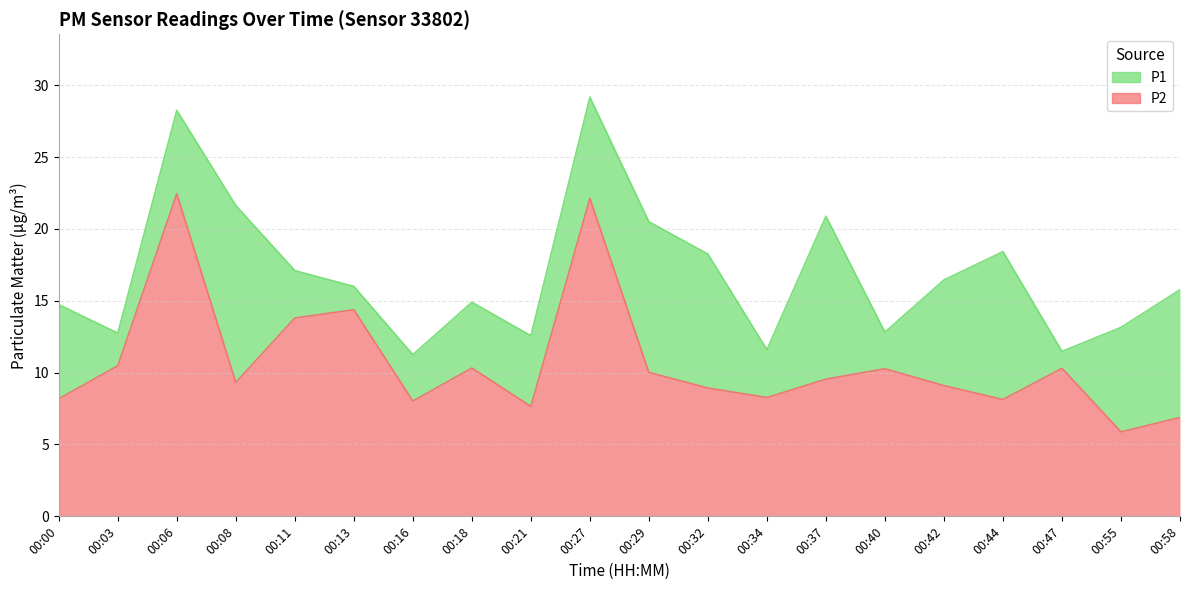

What is the value of the P1 point at the 15th from the left?

12.8